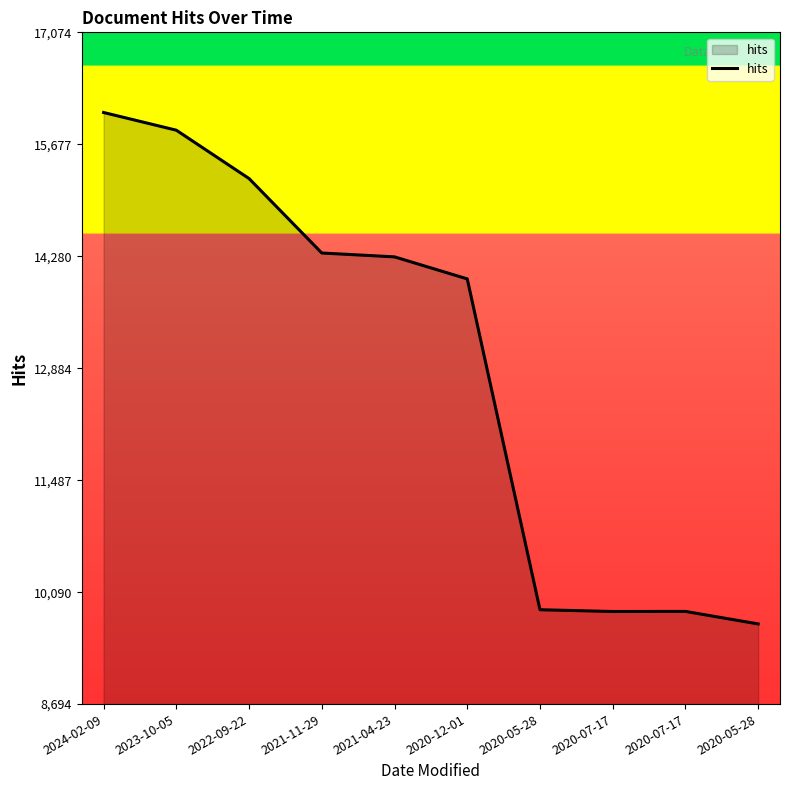

What is the change in value from 2020-07-17 to 2020-07-17?

+1